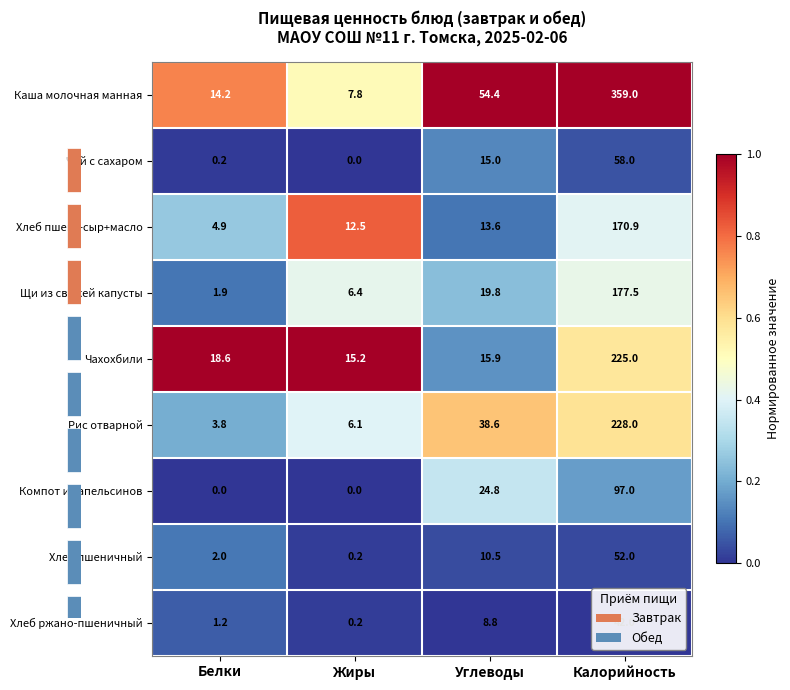

Is the value of Компот из апельсинов at Углеводы greater than the value of Хлеб ржано-пшеничный at Углеводы?

Yes